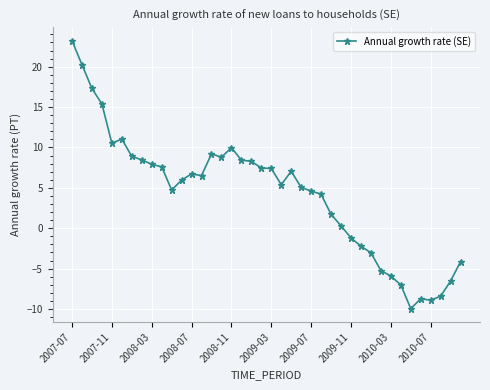

What is the smallest value displayed?

-10.0